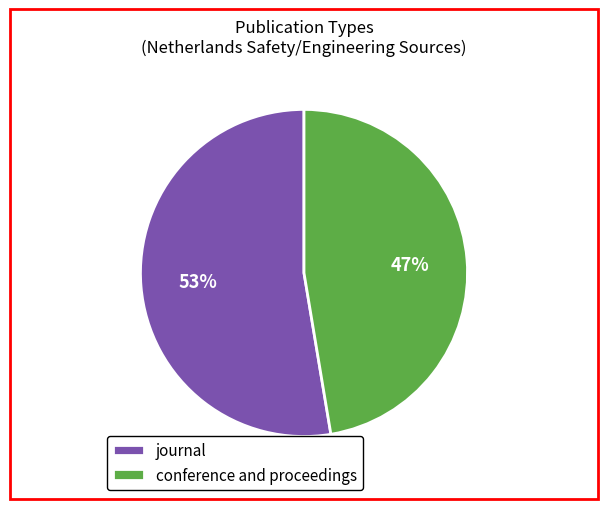

Do journal and conference and proceedings together represent more than half of the pie?

Yes